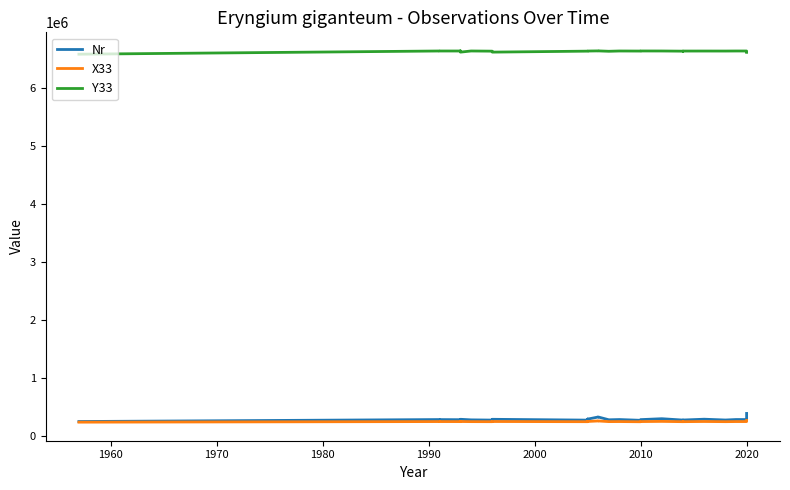

Rank the series by their maximum value, from lowest to highest.

X33, Nr, Y33